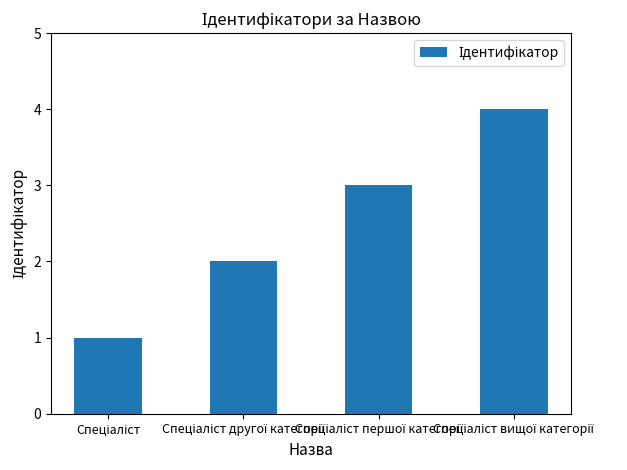

Reading left to right, what are all the values shown in this chart?

1	2	3	4